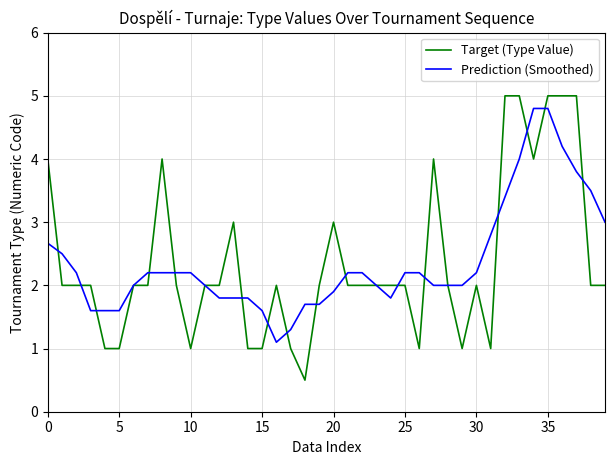

What is the difference between the maximum and minimum values in the Target (Type Value) series?

4.5